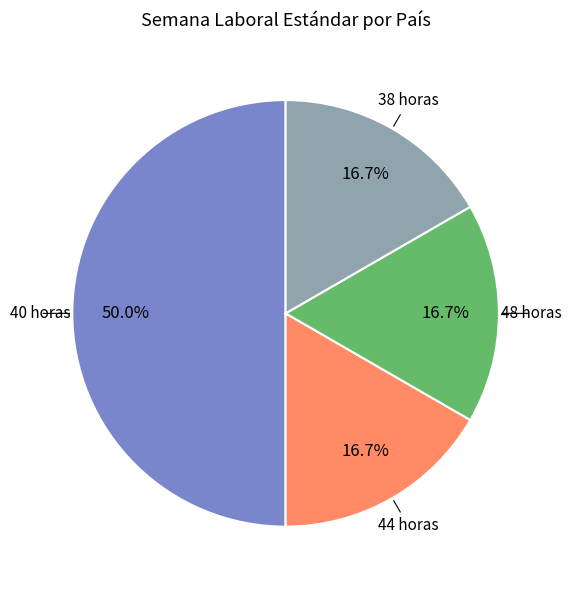

How many slices are in this pie chart?

4